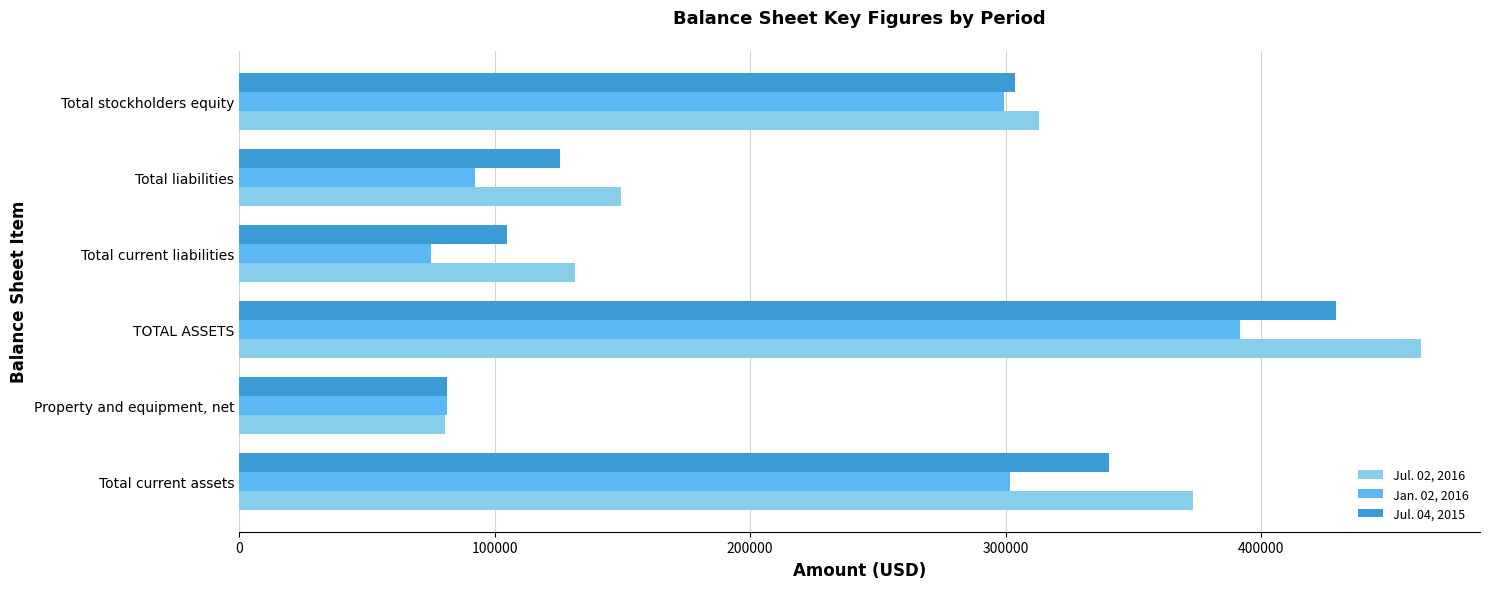

What value does the Jul. 04, 2015 series have at Total current assets?

340619